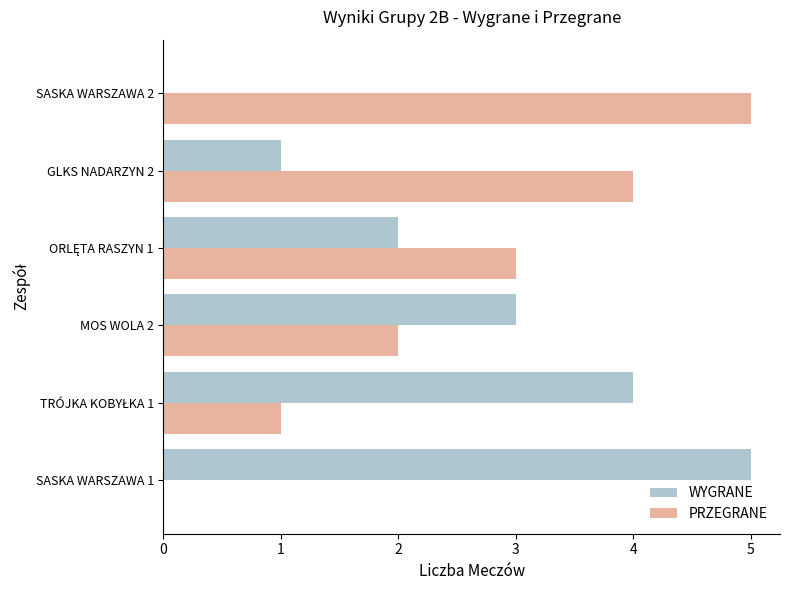

The value of WYGRANE at SASKA WARSZAWA 2 is 0. True or false?

True